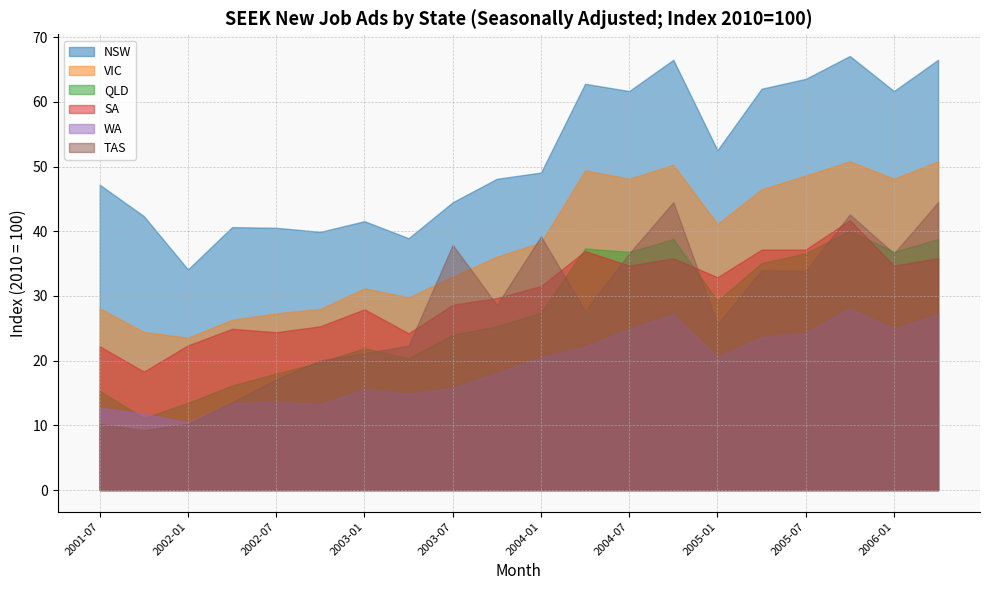

What is the label of the 13th point from the left?

2004-07